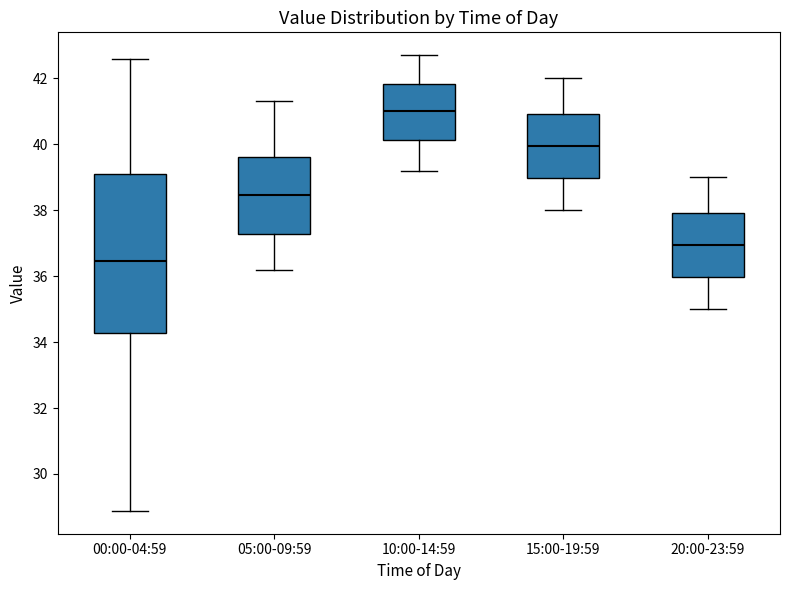

Where is the lower edge of the box for 20:00-23:59 on the y-axis? The values are not printed on the chart, so give them approximately, as read against the axis.

36.0